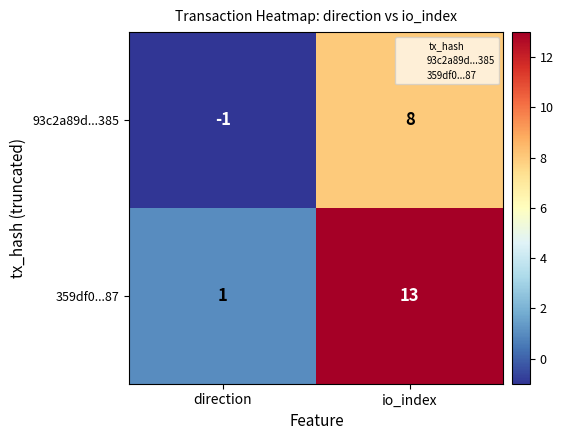

How many categories are shown in the chart?

2